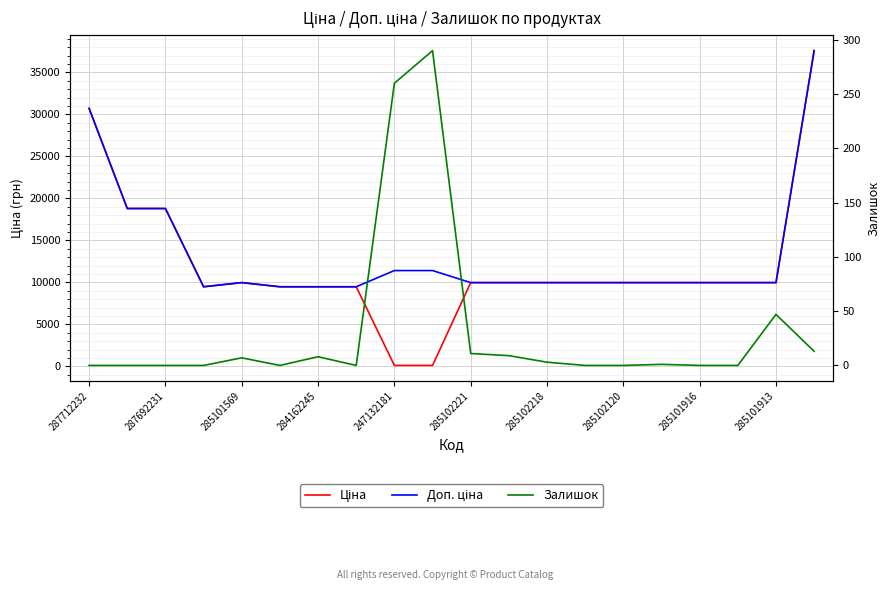

Which category has the highest value across all series?

19